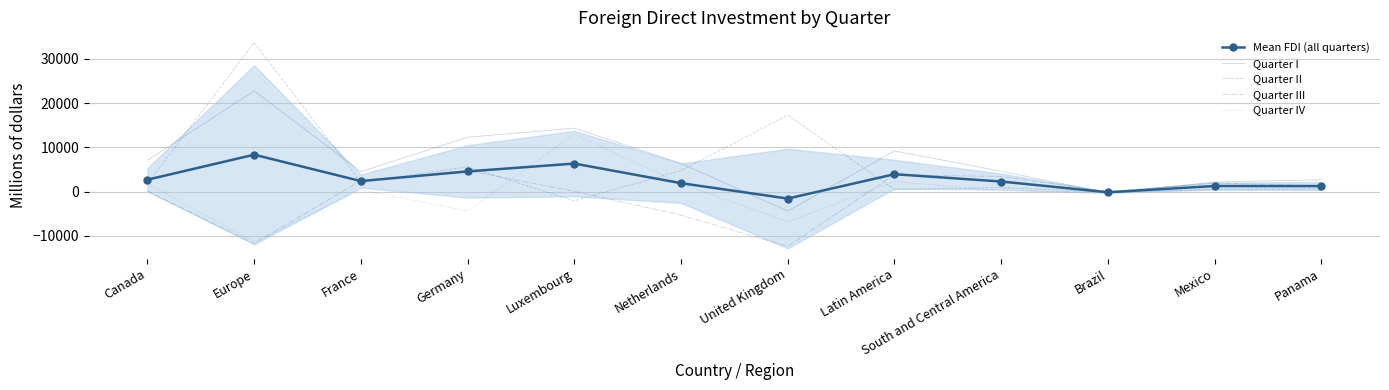

Reading left to right, what are all the values shown in this chart?

Mean FDI (all quarters): 2692.2	8340.8	2373.8	4562.2	6333.8	1902.8	-1573.0	3933.8	2279.8	-148.2	1259.2	1251.0
Quarter I: 7090.0	22756.0	4526.0	12280.0	14344.0	6365.0	-4385.0	9186.0	4610.0	-334.0	2173.0	2664.0
Quarter II: 1778.0	33668.0	2127.0	5593.0	-2075.0	4748.0	17268.0	483.0	908.0	-71.0	532.0	668.0
Quarter III: 116.0	-11760.0	2485.0	4749.0	69.0	-5303.0	-12353.0	3811.0	3415.0	23.0	1937.0	1304.0
Quarter IV: 1785.0	-11301.0	357.0	-4373.0	12997.0	1801.0	-6822.0	2255.0	186.0	-211.0	395.0	368.0